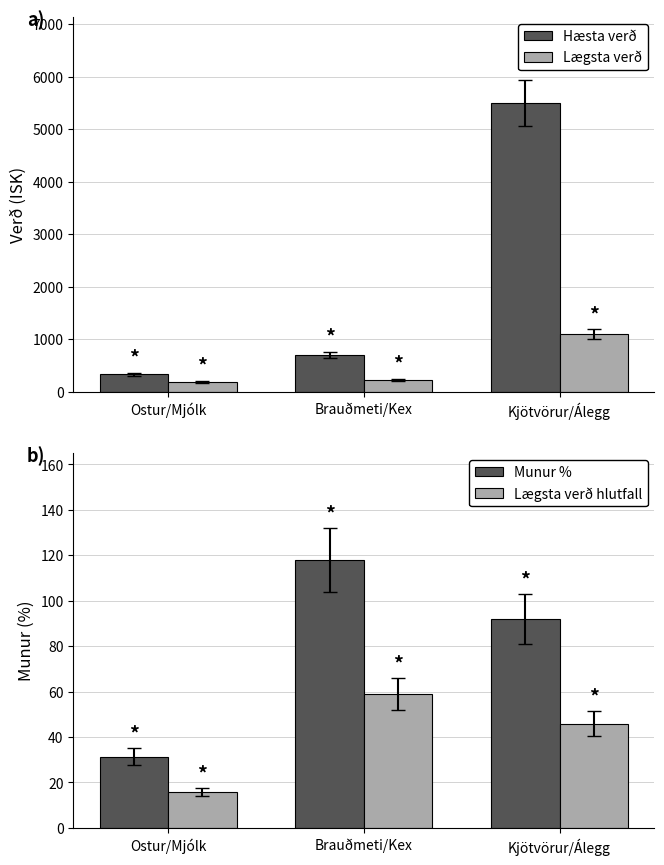

How many data points in Hæsta verð are less than 699?

1